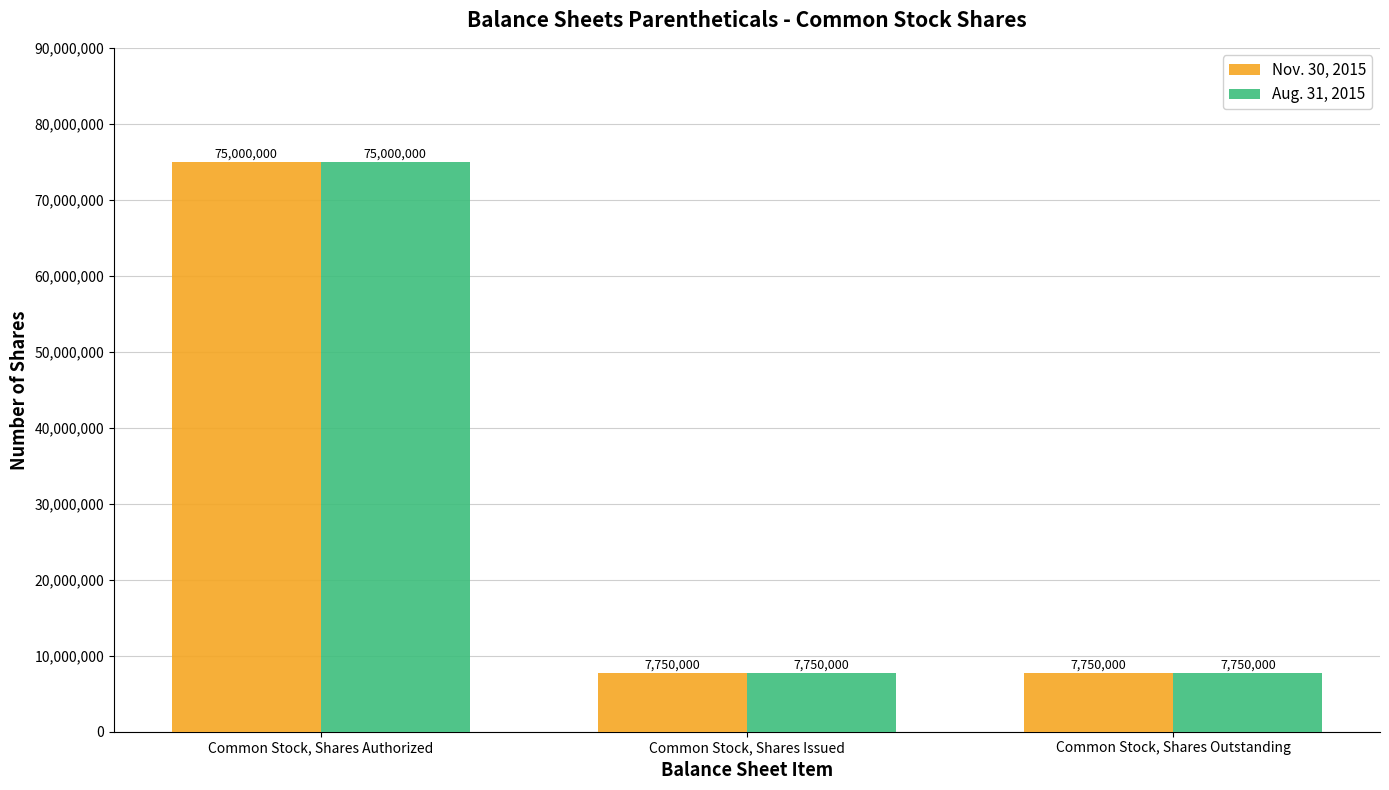

What is the value of the Aug. 31, 2015 bar at the 2nd from the left?

7750000